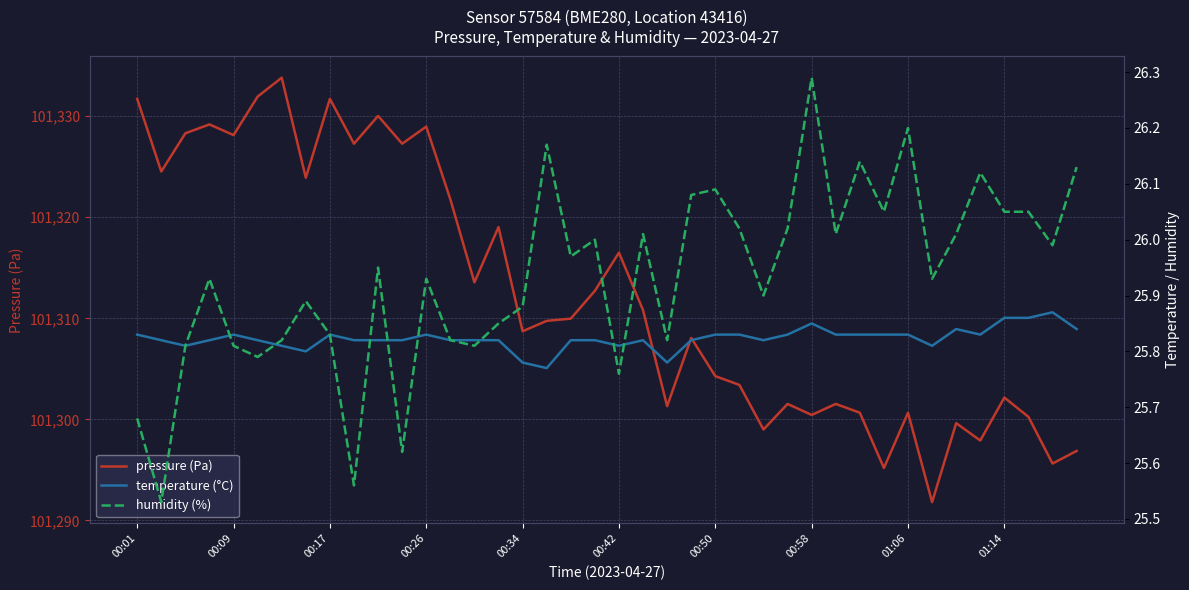

What is the lowest value of the pressure (Pa) series?

101291.8